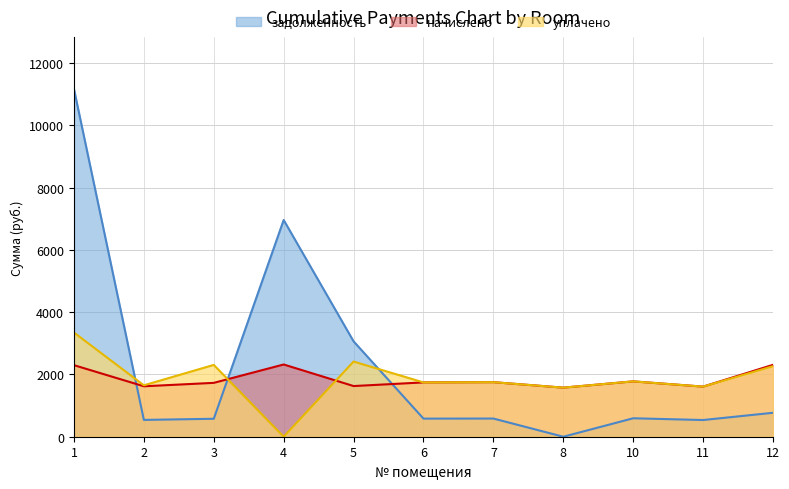

List the series in order of their peak value, highest first.

задолженность, уплачено, начислено